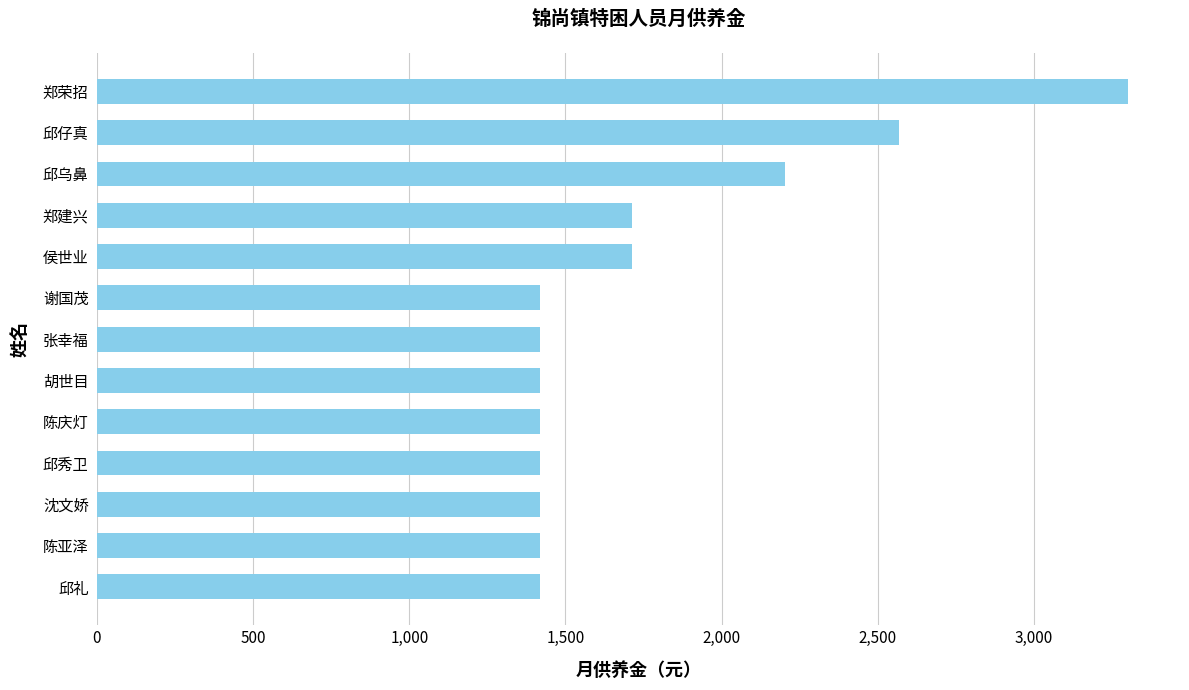

The value at 张幸福 is 2319. True or false?

False